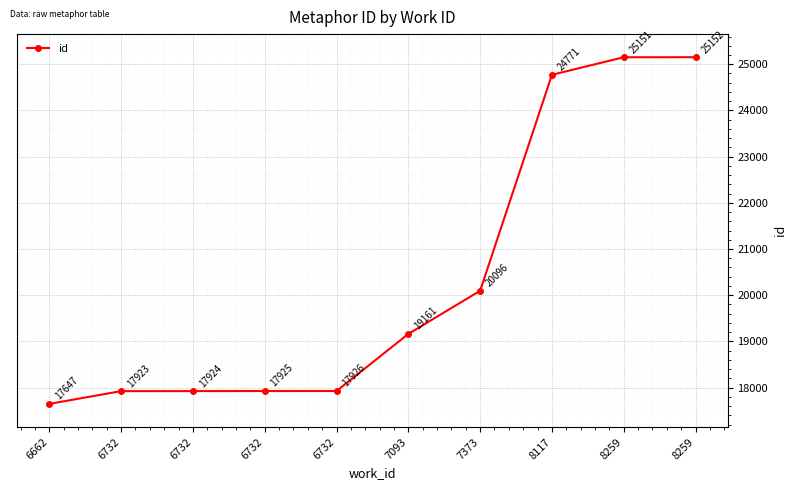

How many lines are shown in the chart?

1